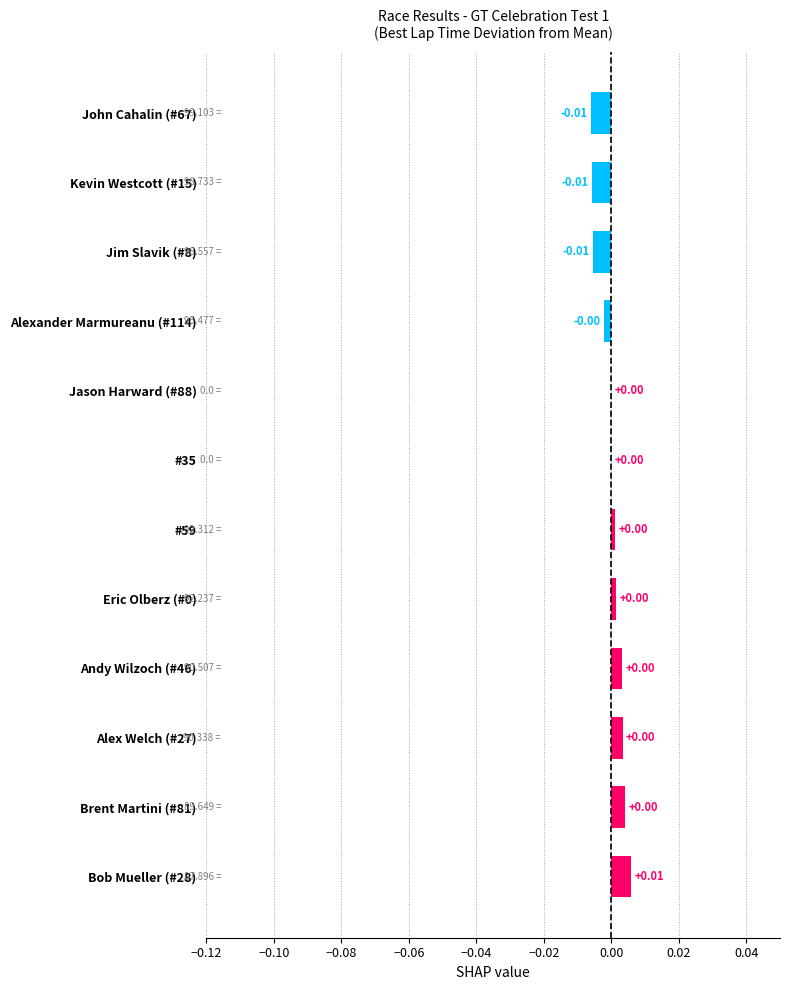

Between #35 and Bob Mueller (#28), which is larger?

Bob Mueller (#28)